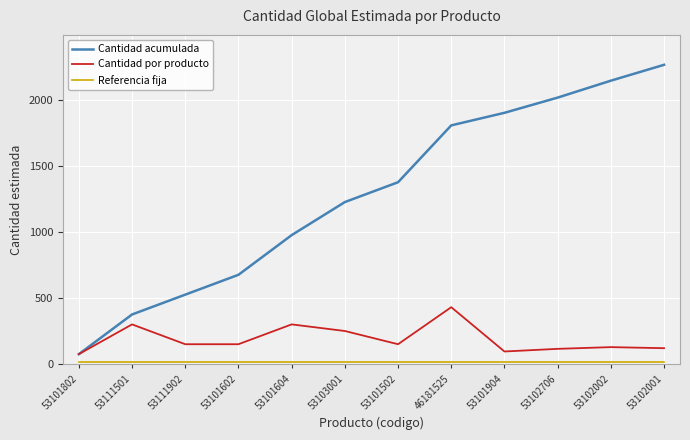

What is the highest value of the Cantidad por producto series?

430